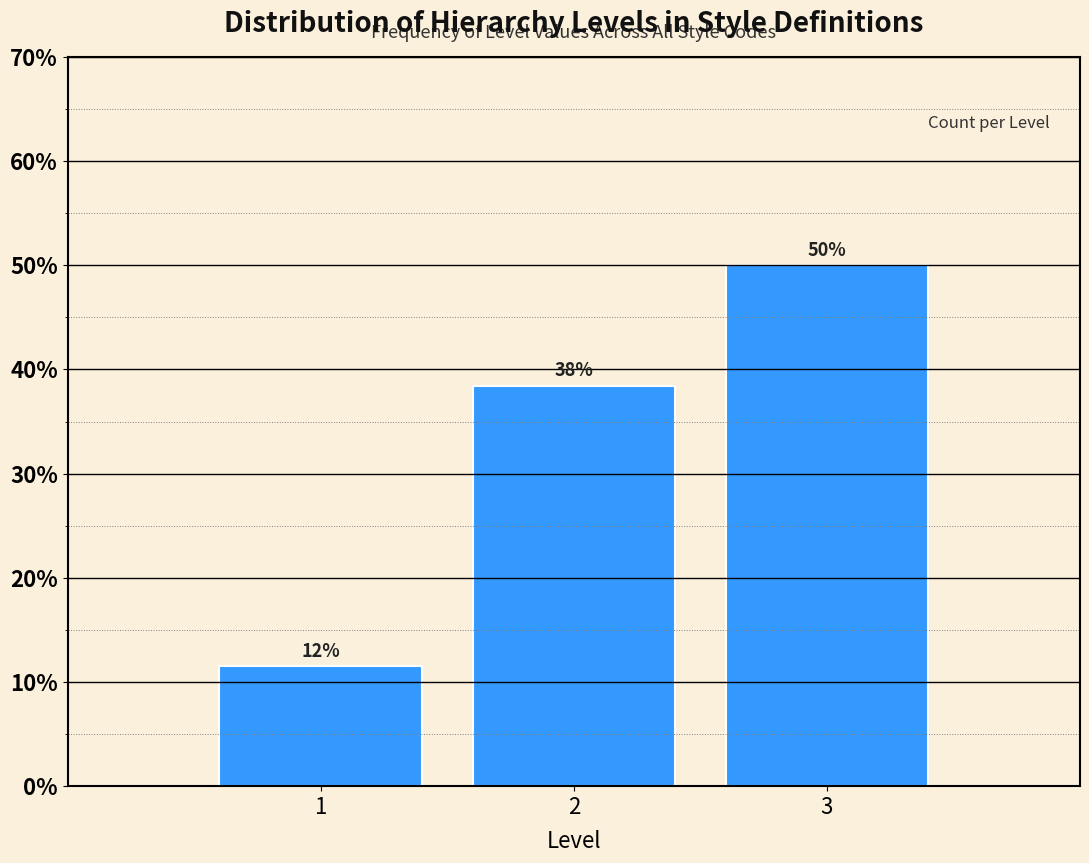

Does the chart contain any negative values?

No